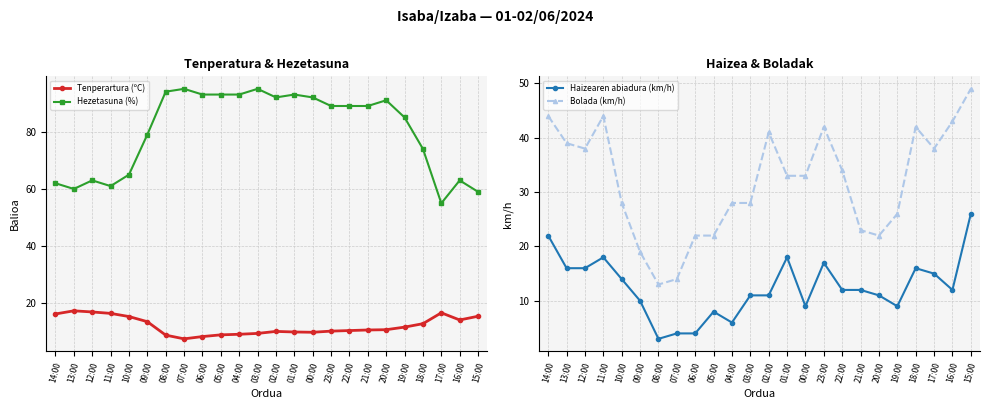

At which category does the chart reach its minimum across all series?

08:00